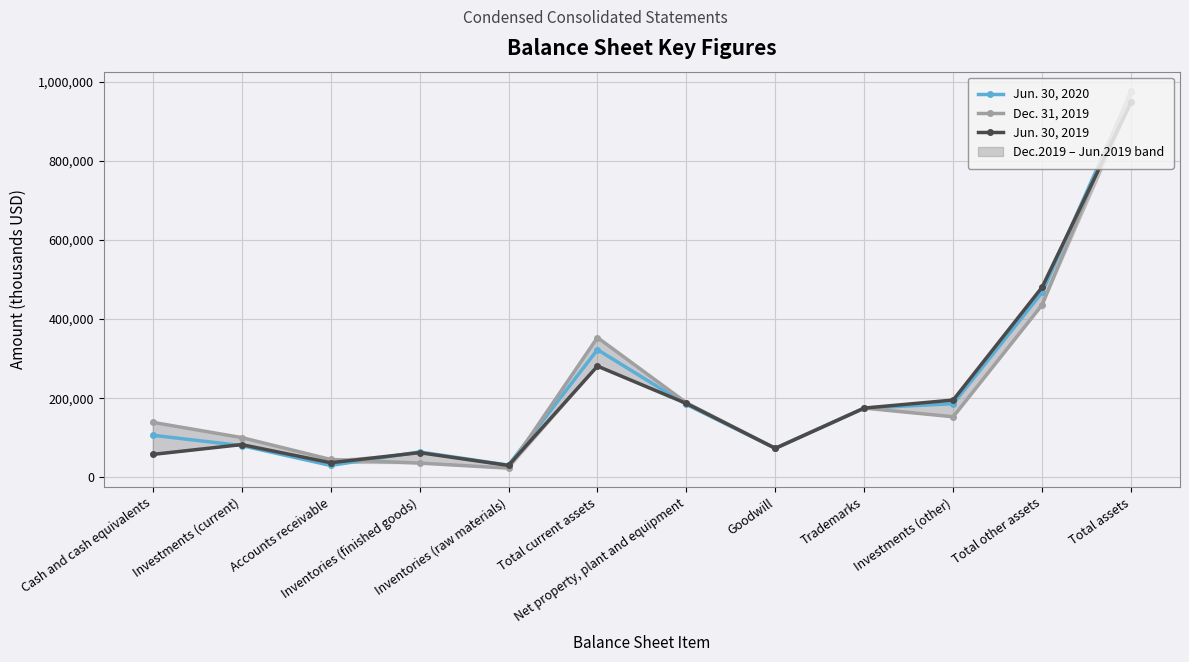

How many interior local valleys does the Dec. 31, 2019 series have?

3